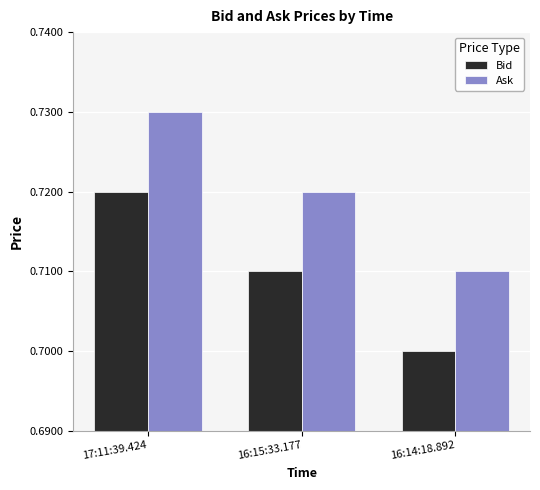

Is it true that Bid equals 1.0 at 16:14:18.892?

False